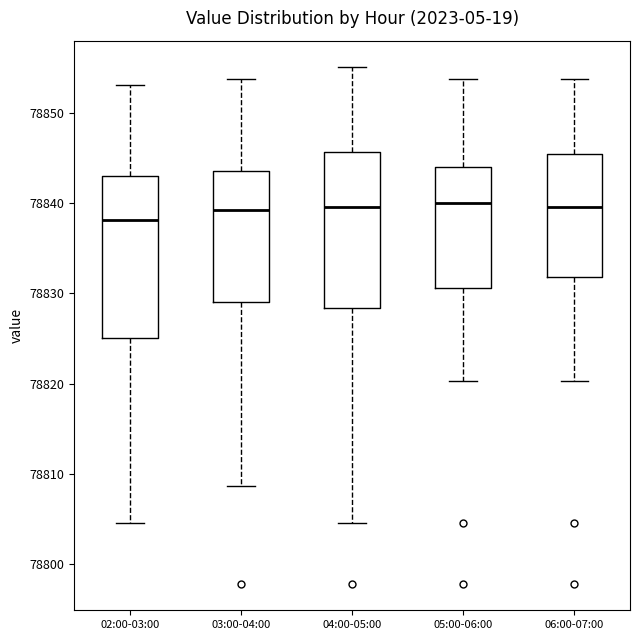

Reading left to right, transcribe this box plot: for each box, give where its median line is, the range the box spans, and where its two whiskers end, as read against the y-axis. The values are not printed on the chart, so give them approximately, as read against the axis.

02:00-03:00: median 78838, box 78825 to 78843, whiskers 78805 to 78853
03:00-04:00: median 78839, box 78829 to 78844, whiskers 78809 to 78854
04:00-05:00: median 78840, box 78828 to 78846, whiskers 78805 to 78855
05:00-06:00: median 78840, box 78831 to 78844, whiskers 78820 to 78854
06:00-07:00: median 78840, box 78832 to 78845, whiskers 78820 to 78854